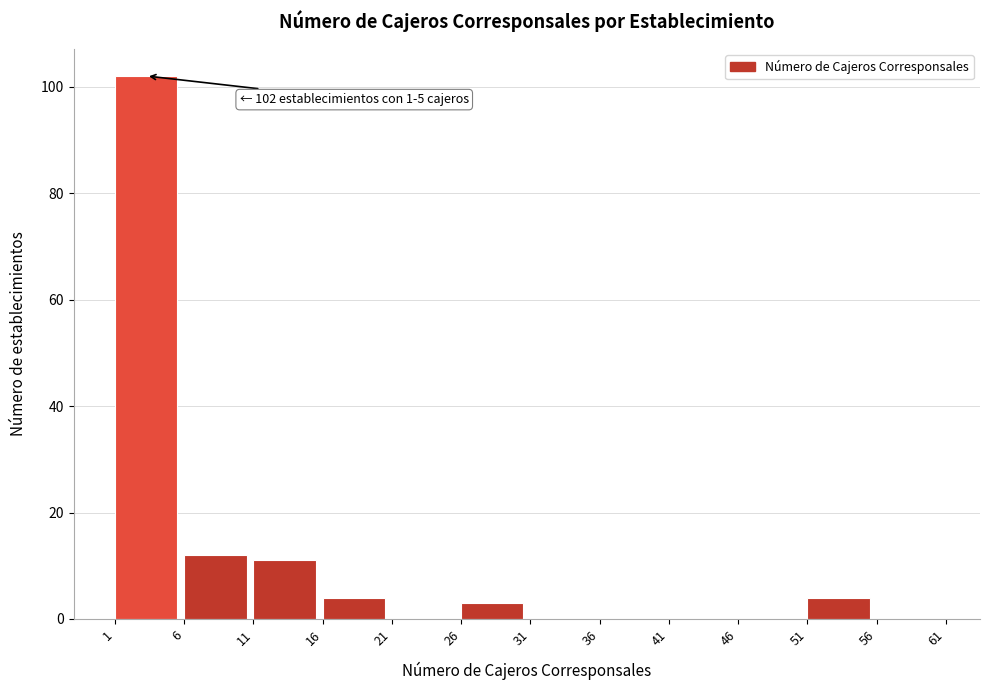

Reading left to right, list all the values displayed in this chart.

1=102	6=12	11=11	16=4	21=0	26=3	31=0	36=0	41=0	46=0	51=4	56=0